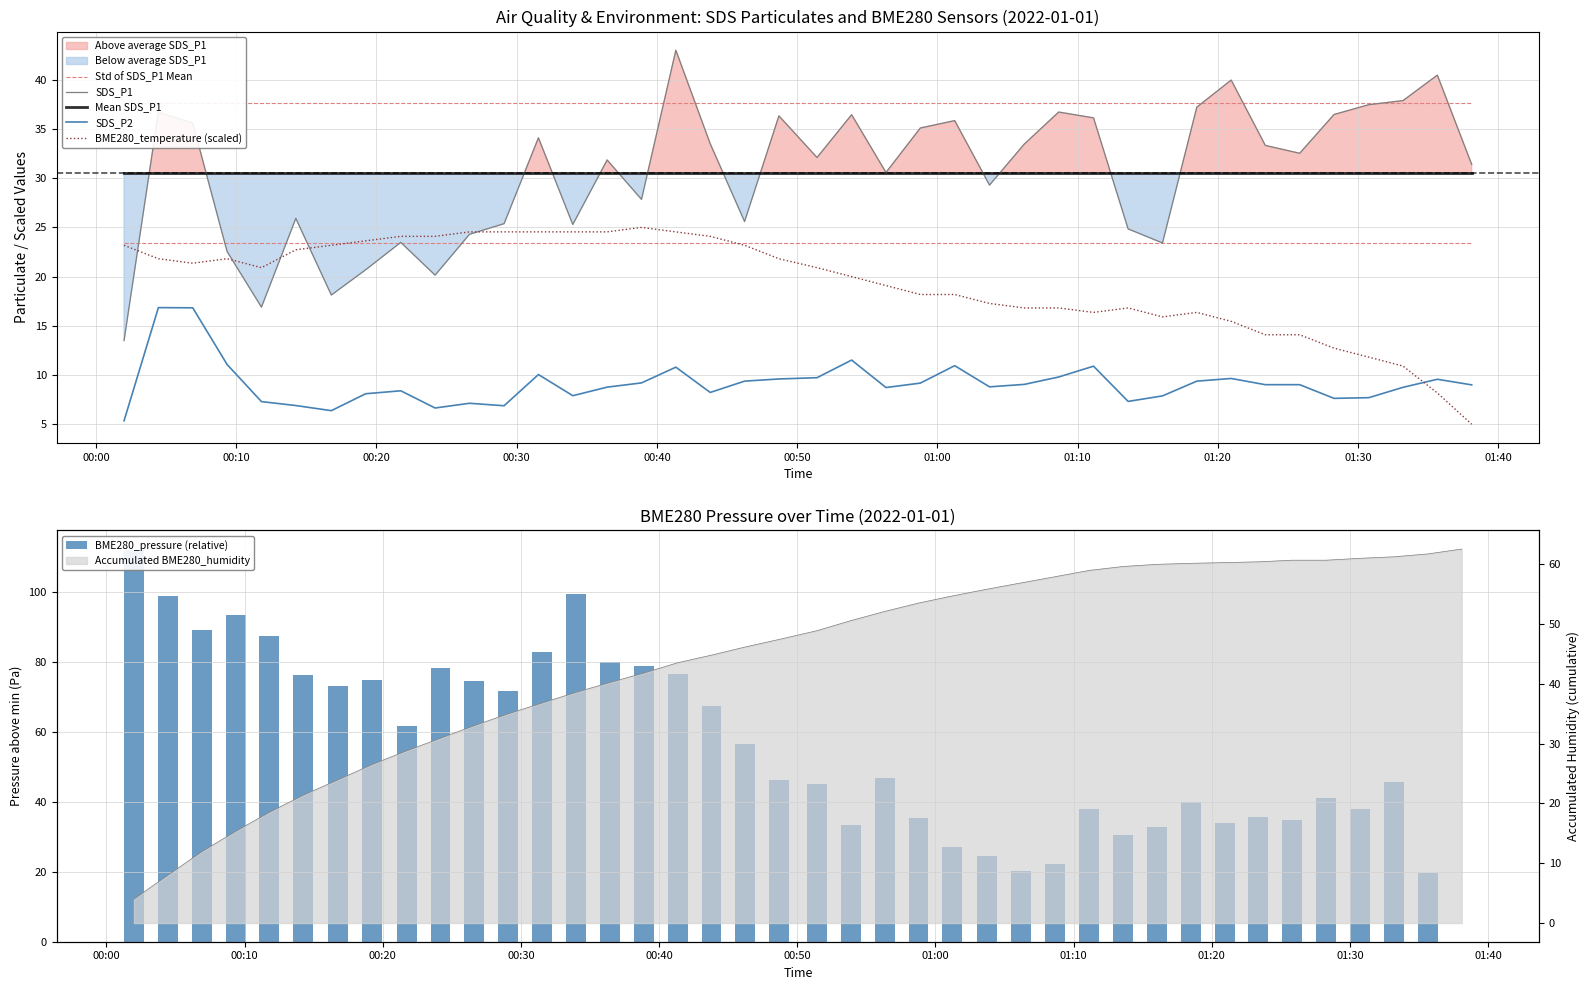

The value of Mean SDS_P1 at 01:30 is 20.8. True or false?

False